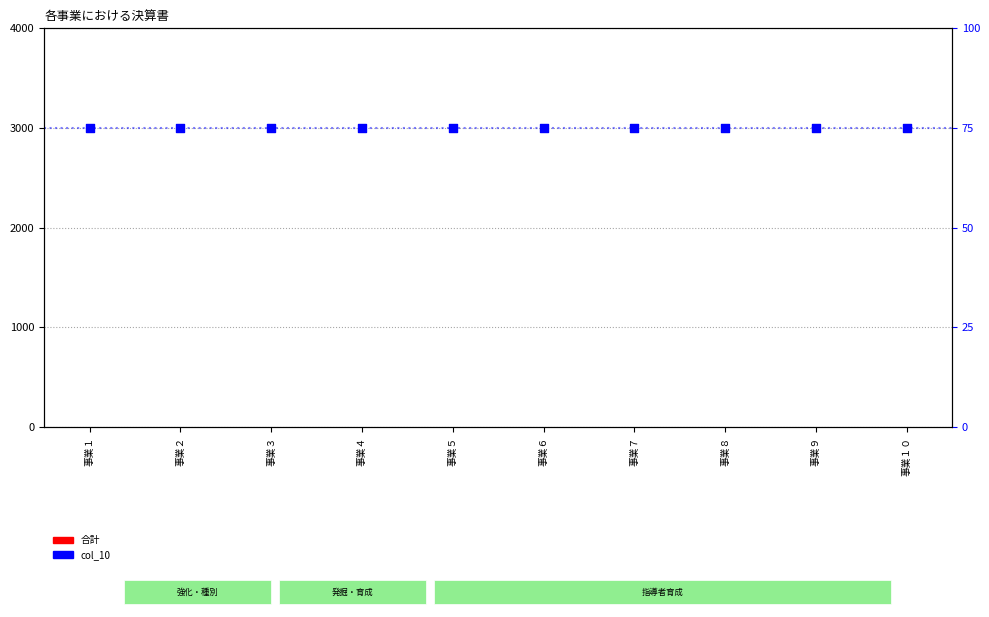

What are all the series names shown in the legend?

合計, col_10